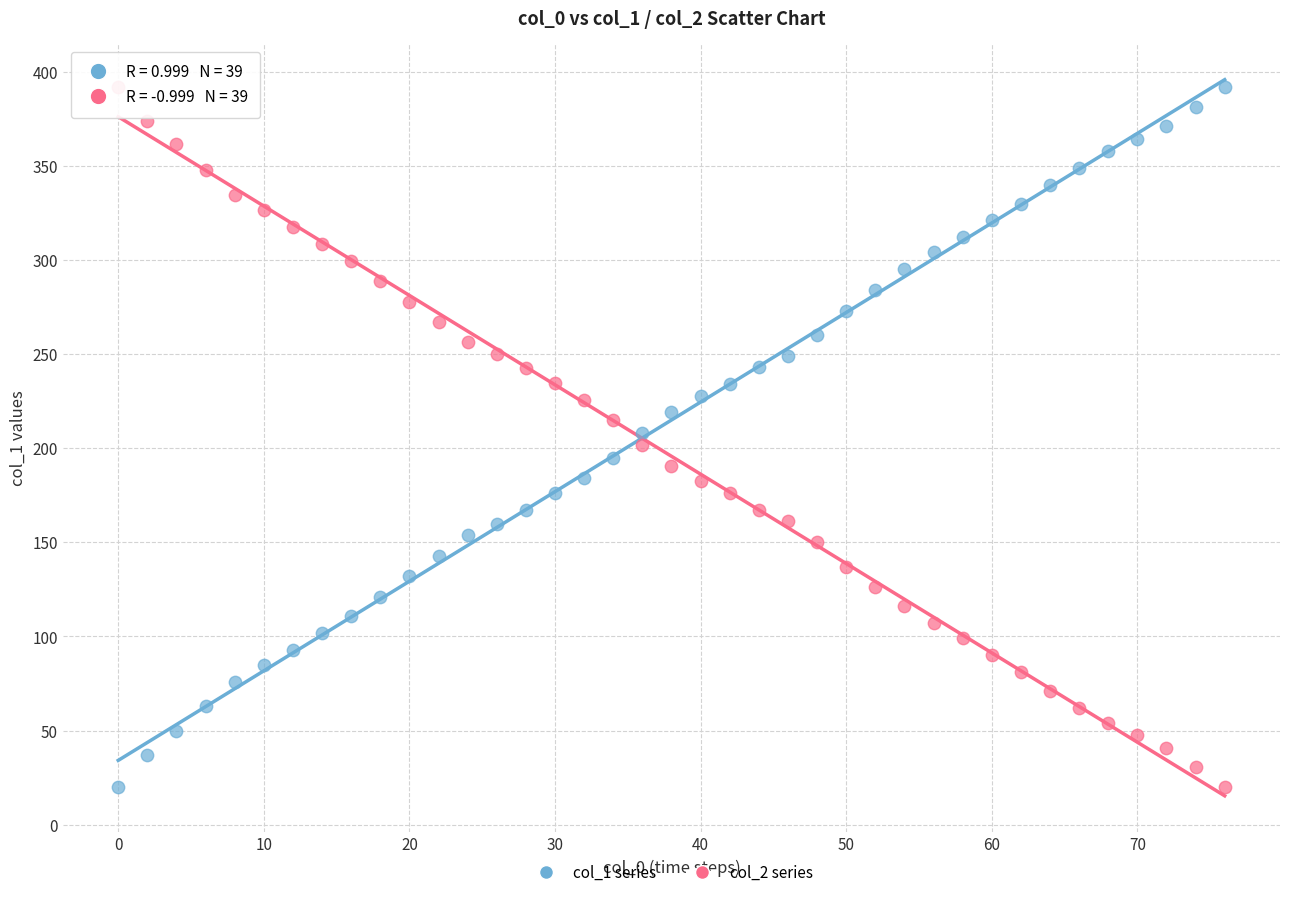

Across all data points, what is the range of X values (max minus min)?

76.0